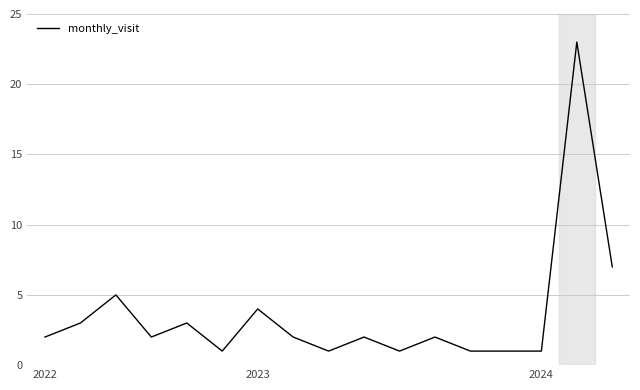

What is the maximum value shown in the chart?

23